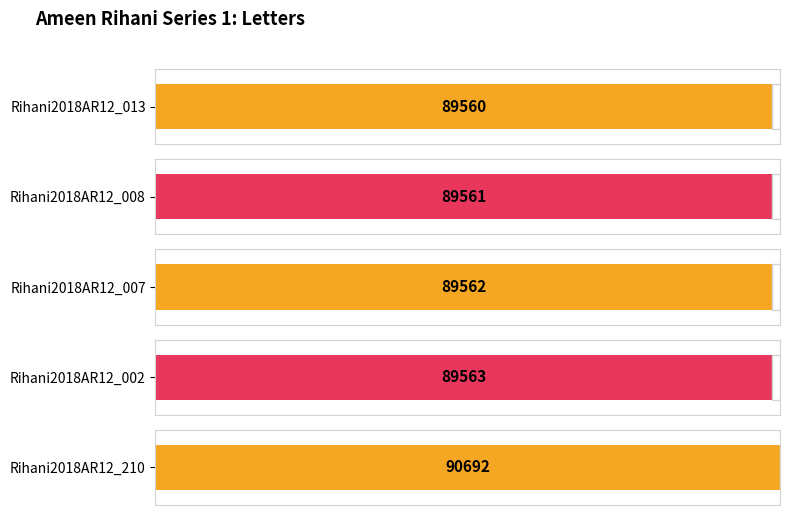

What is the average value?

89788